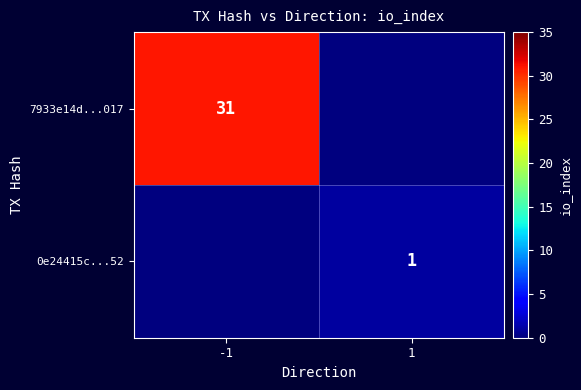

Is it true that 0e24415c...52 equals 2 at 1?

False